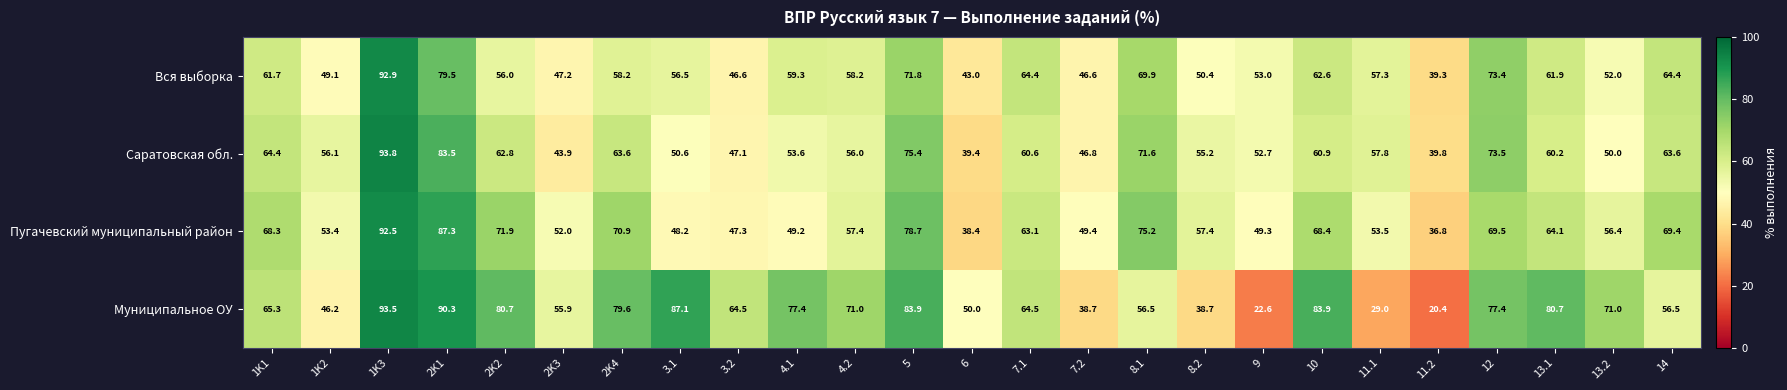

At which label does Пугачевский муниципальный район first exceed 57?

1K1